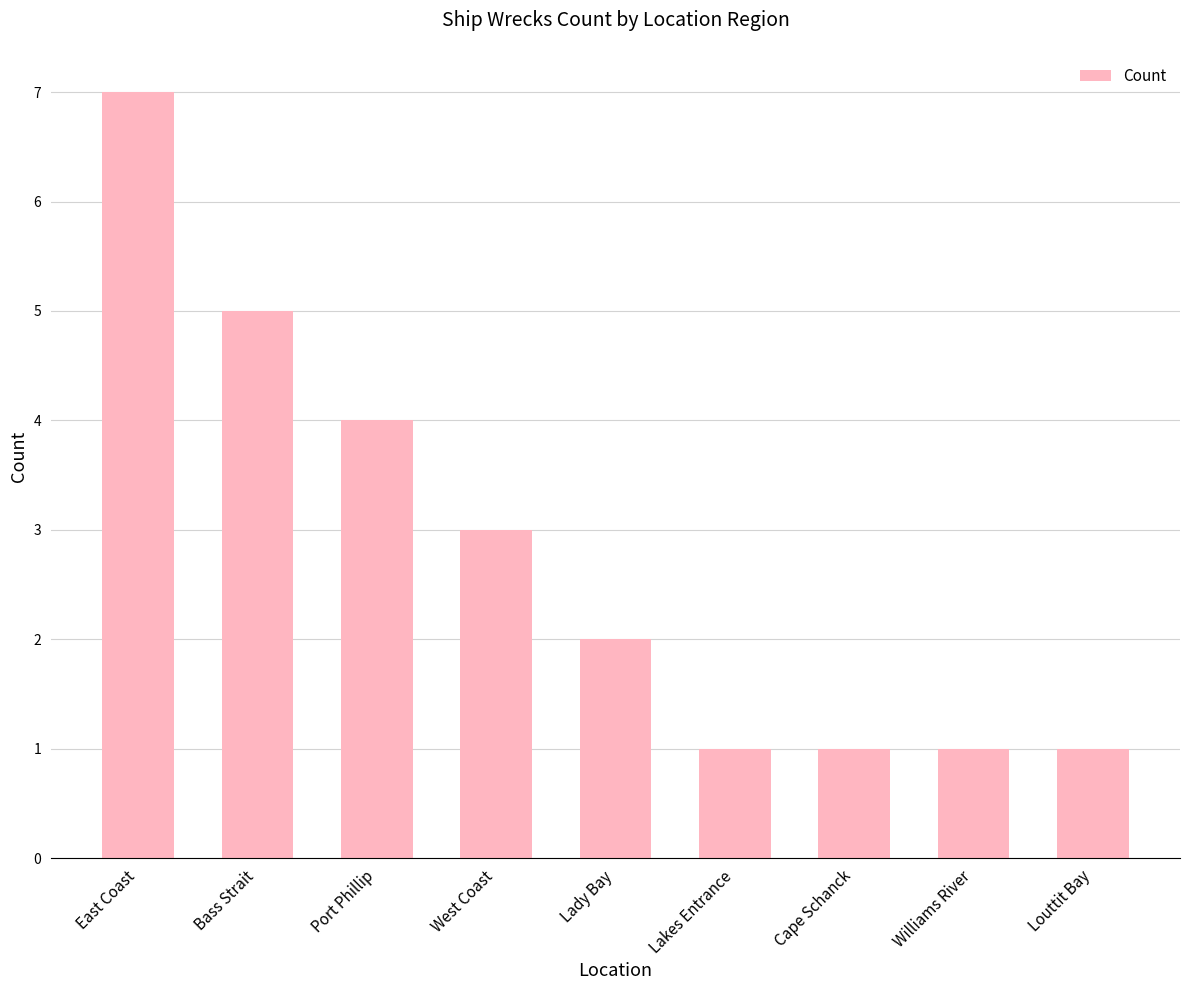

Approximately how many times larger is the value at Lady Bay compared to West Coast?

0.7